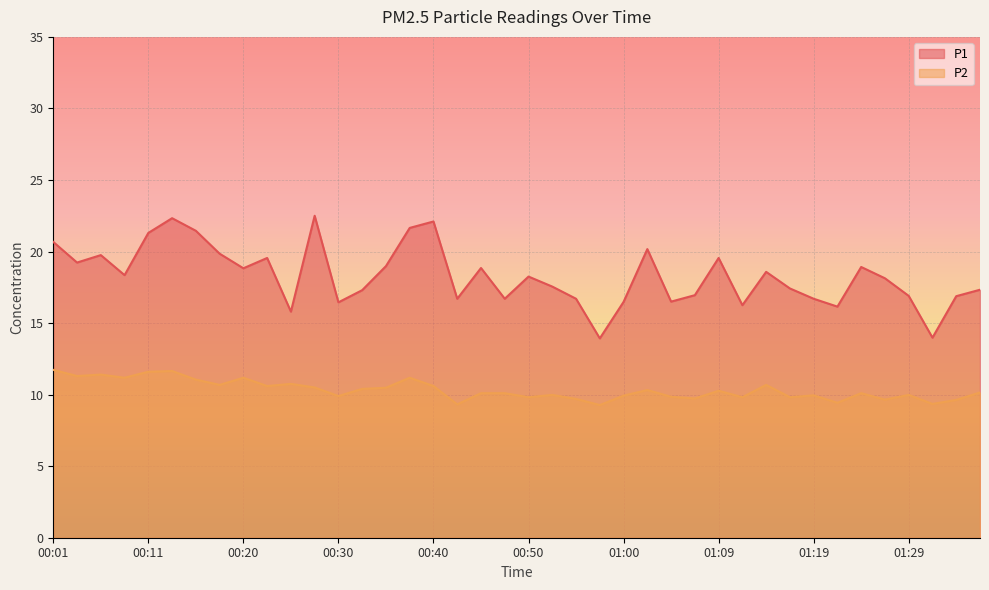

Does the chart display data point markers on the line(s)?

No